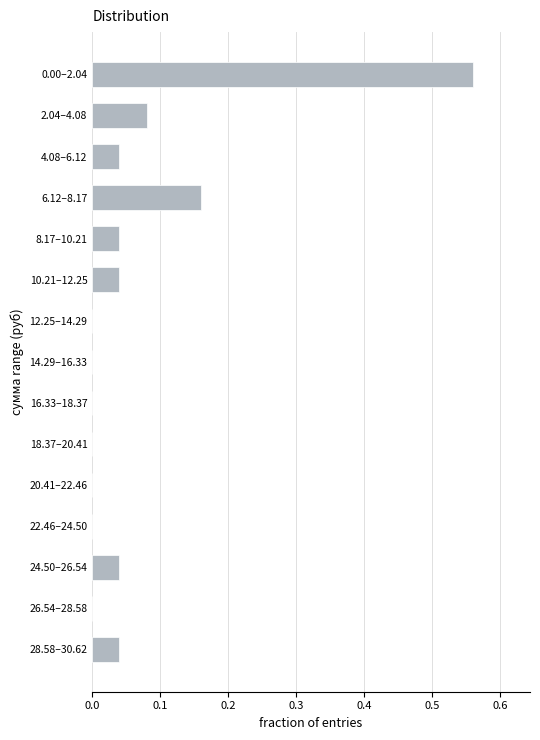

Which category has the highest value across all series?

0.00–2.04